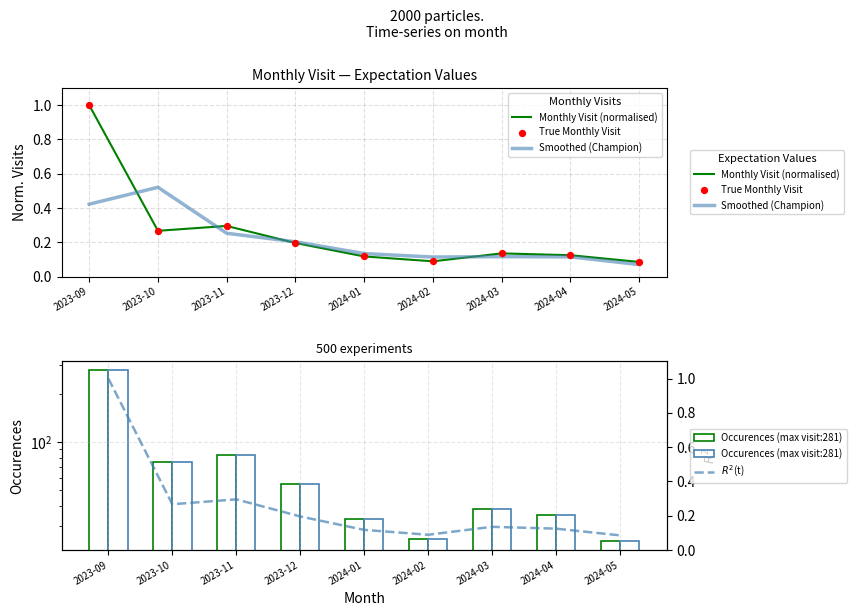

Is the value of Monthly Visit (normalised) at 2023-11 greater than the value of $R^2$(t) at 2023-10?

Yes